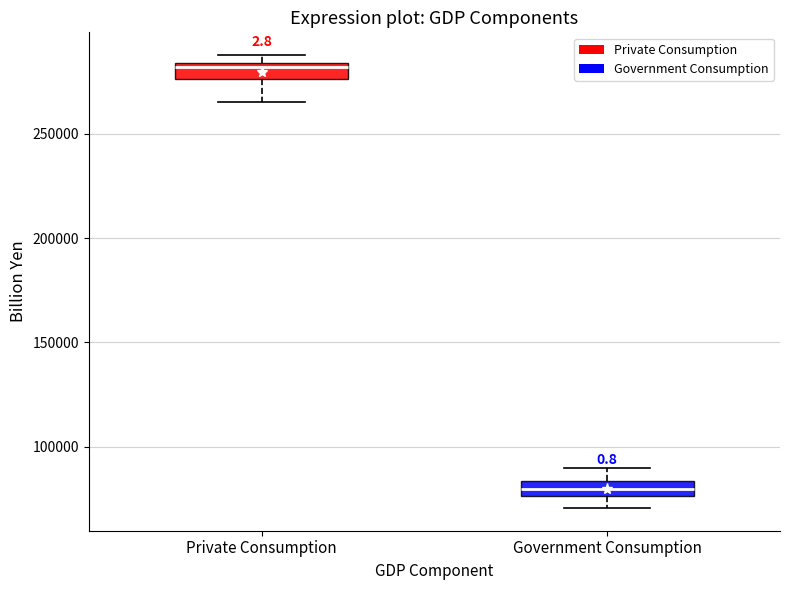

Where does the upper whisker of the box for Government Consumption end on the y-axis? The values are not printed on the chart, so give them approximately, as read against the axis.

90000